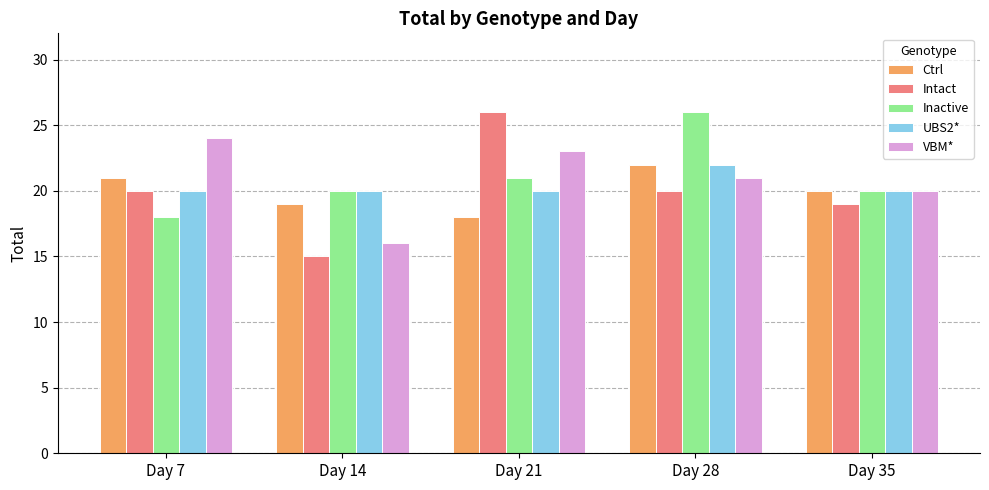

What is the total value across all series at Day 35?

99